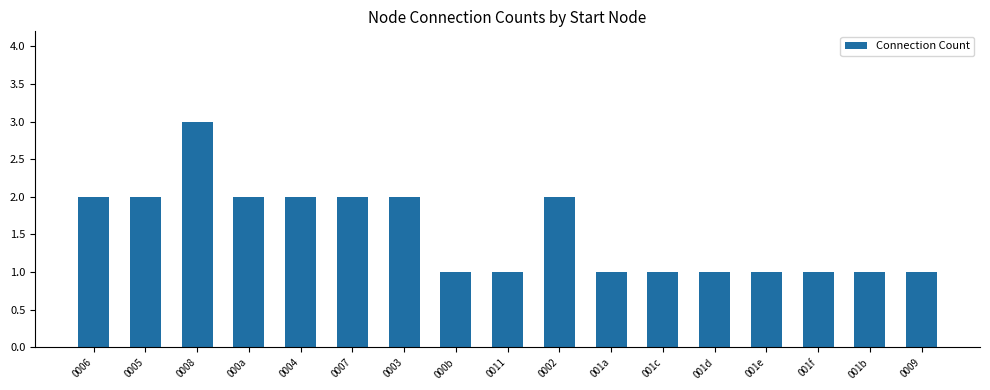

Reading left to right, extract all data points from this chart.

0006=2	0005=2	0008=3	000a=2	0004=2	0007=2	0003=2	000b=1	0011=1	0002=2	001a=1	001c=1	001d=1	001e=1	001f=1	001b=1	0009=1